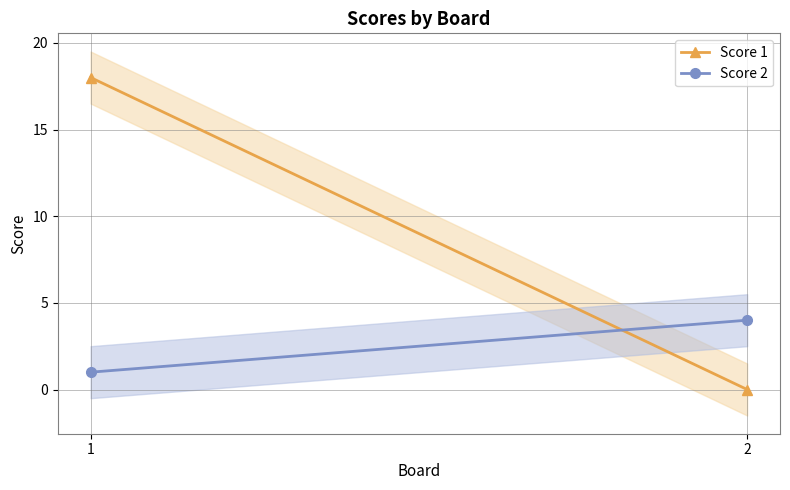

The value of Score 2 at 1 is 1. True or false?

False